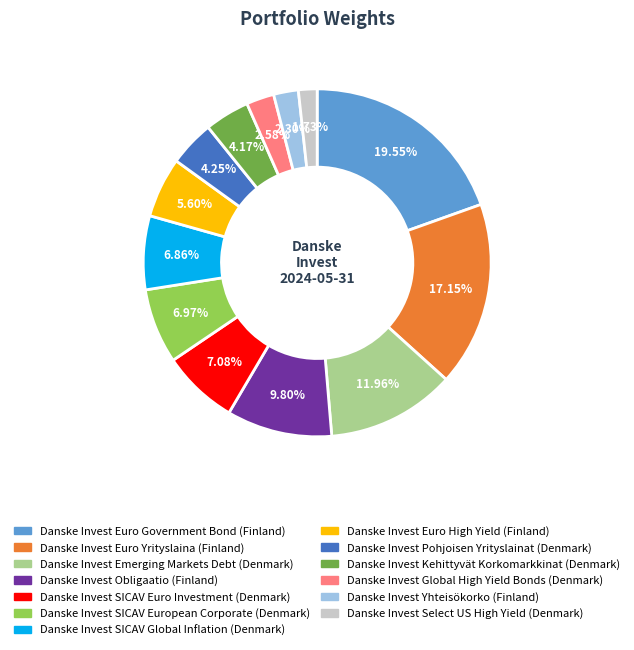

Do Danske Invest SICAV Global Inflation and Danske Invest Euro Government Bond together represent more than half of the pie?

No